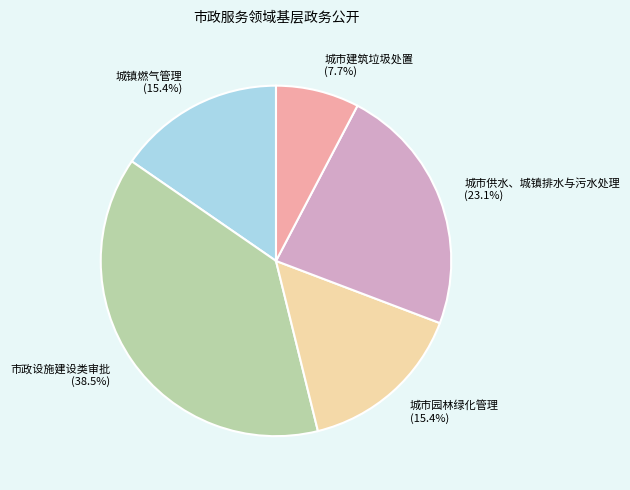

To the nearest percent, what is the average slice percentage?

20%